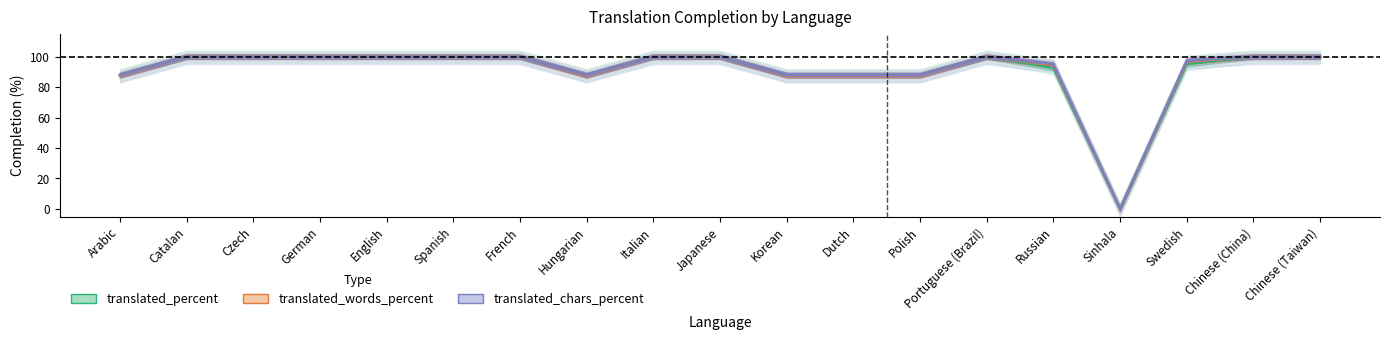

What is the greatest value displayed?

100.0